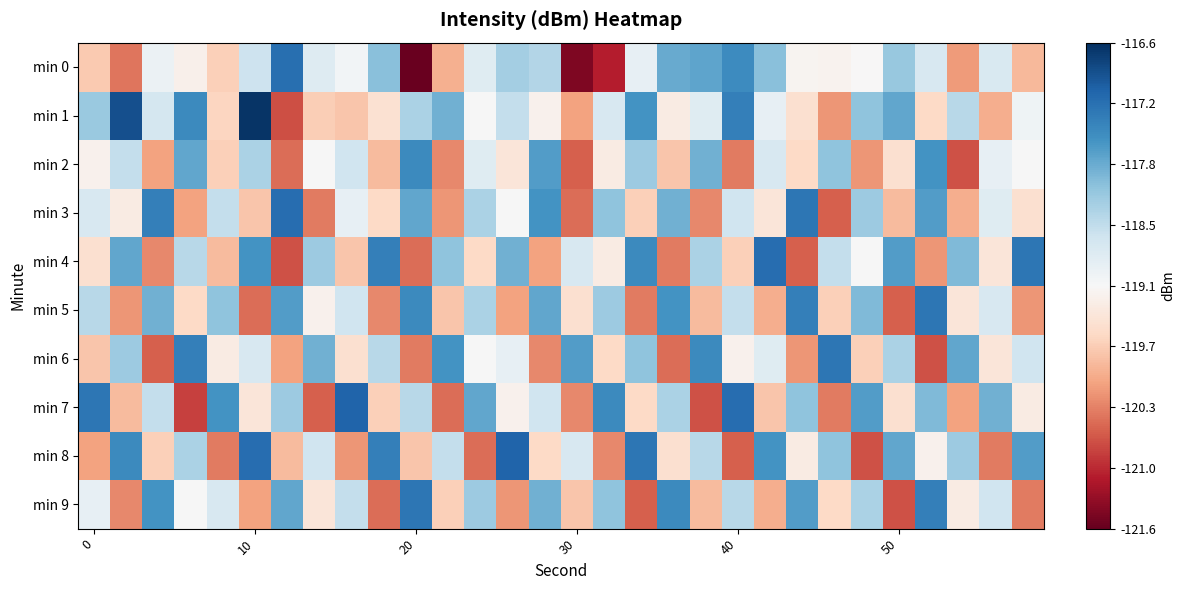

Reading left to right, what are all the values shown in this chart?

min 0: -119.7	-120.4	-118.9	-119.2	-119.7	-118.6	-117.2	-118.8	-119.0	-118.1	-121.6	-120.0	-118.8	-118.3	-118.4	-121.4	-121.1	-118.9	-117.8	-117.8	-117.5	-118.1	-119.2	-119.2	-119.1	-118.2	-118.7	-120.2	-118.7	-119.9
min 1: -118.2	-116.9	-118.7	-117.5	-119.6	-116.6	-120.7	-119.7	-119.8	-119.5	-118.3	-117.9	-119.1	-118.5	-119.2	-120.1	-118.7	-117.6	-119.3	-118.8	-117.4	-118.9	-119.5	-120.2	-118.1	-117.8	-119.6	-118.4	-120.0	-119.0
min 2: -119.2	-118.5	-120.1	-117.8	-119.7	-118.3	-120.5	-119.1	-118.6	-119.9	-117.5	-120.3	-118.8	-119.4	-117.7	-120.6	-119.3	-118.2	-119.8	-117.9	-120.4	-118.7	-119.6	-118.1	-120.2	-119.5	-117.6	-120.7	-118.9	-119.1
min 3: -118.7	-119.3	-117.4	-120.1	-118.5	-119.8	-117.2	-120.4	-118.9	-119.6	-117.8	-120.2	-118.3	-119.1	-117.6	-120.5	-118.1	-119.7	-117.9	-120.3	-118.6	-119.4	-117.3	-120.6	-118.2	-119.9	-117.7	-120.0	-118.8	-119.5
min 4: -119.5	-117.8	-120.3	-118.4	-119.9	-117.6	-120.7	-118.2	-119.8	-117.4	-120.5	-118.1	-119.6	-117.9	-120.1	-118.7	-119.3	-117.5	-120.4	-118.3	-119.7	-117.2	-120.6	-118.5	-119.1	-117.7	-120.2	-118.0	-119.4	-117.3
min 5: -118.4	-120.2	-117.9	-119.6	-118.1	-120.5	-117.7	-119.2	-118.6	-120.3	-117.5	-119.8	-118.3	-120.1	-117.8	-119.5	-118.2	-120.4	-117.6	-119.9	-118.5	-120.0	-117.4	-119.7	-118.0	-120.6	-117.3	-119.4	-118.7	-120.2
min 6: -119.8	-118.2	-120.6	-117.4	-119.3	-118.7	-120.1	-117.9	-119.5	-118.4	-120.4	-117.6	-119.1	-118.9	-120.3	-117.7	-119.6	-118.1	-120.5	-117.5	-119.2	-118.8	-120.2	-117.3	-119.7	-118.3	-120.7	-117.8	-119.4	-118.6
min 7: -117.3	-119.9	-118.5	-120.8	-117.6	-119.4	-118.2	-120.6	-117.1	-119.7	-118.4	-120.5	-117.8	-119.2	-118.6	-120.3	-117.5	-119.6	-118.3	-120.7	-117.2	-119.8	-118.1	-120.4	-117.7	-119.5	-118.0	-120.1	-117.9	-119.3
min 8: -120.1	-117.5	-119.7	-118.3	-120.4	-117.2	-119.9	-118.6	-120.2	-117.4	-119.8	-118.5	-120.5	-117.1	-119.6	-118.7	-120.3	-117.3	-119.5	-118.4	-120.6	-117.6	-119.3	-118.1	-120.7	-117.8	-119.2	-118.2	-120.4	-117.7
min 9: -118.9	-120.3	-117.6	-119.1	-118.7	-120.1	-117.8	-119.4	-118.5	-120.5	-117.3	-119.7	-118.2	-120.2	-117.9	-119.8	-118.1	-120.6	-117.5	-119.9	-118.4	-120.0	-117.7	-119.6	-118.3	-120.7	-117.4	-119.3	-118.6	-120.4